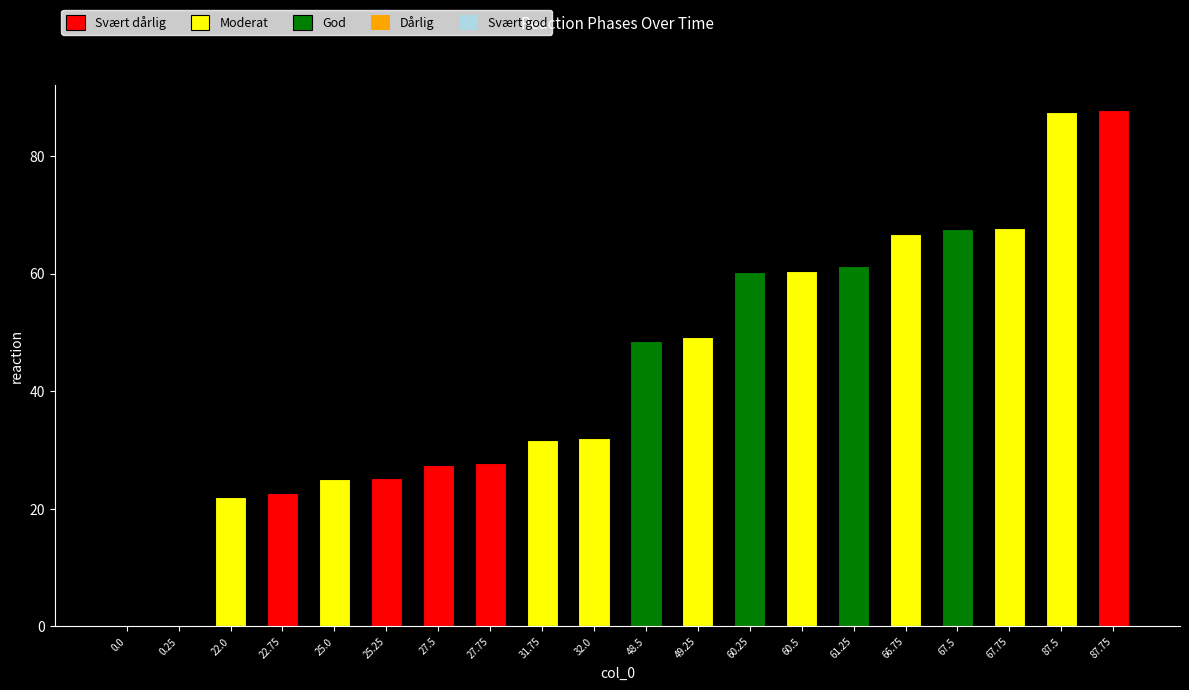

What is the difference between the values at 0.25 and 22.75?

22.5